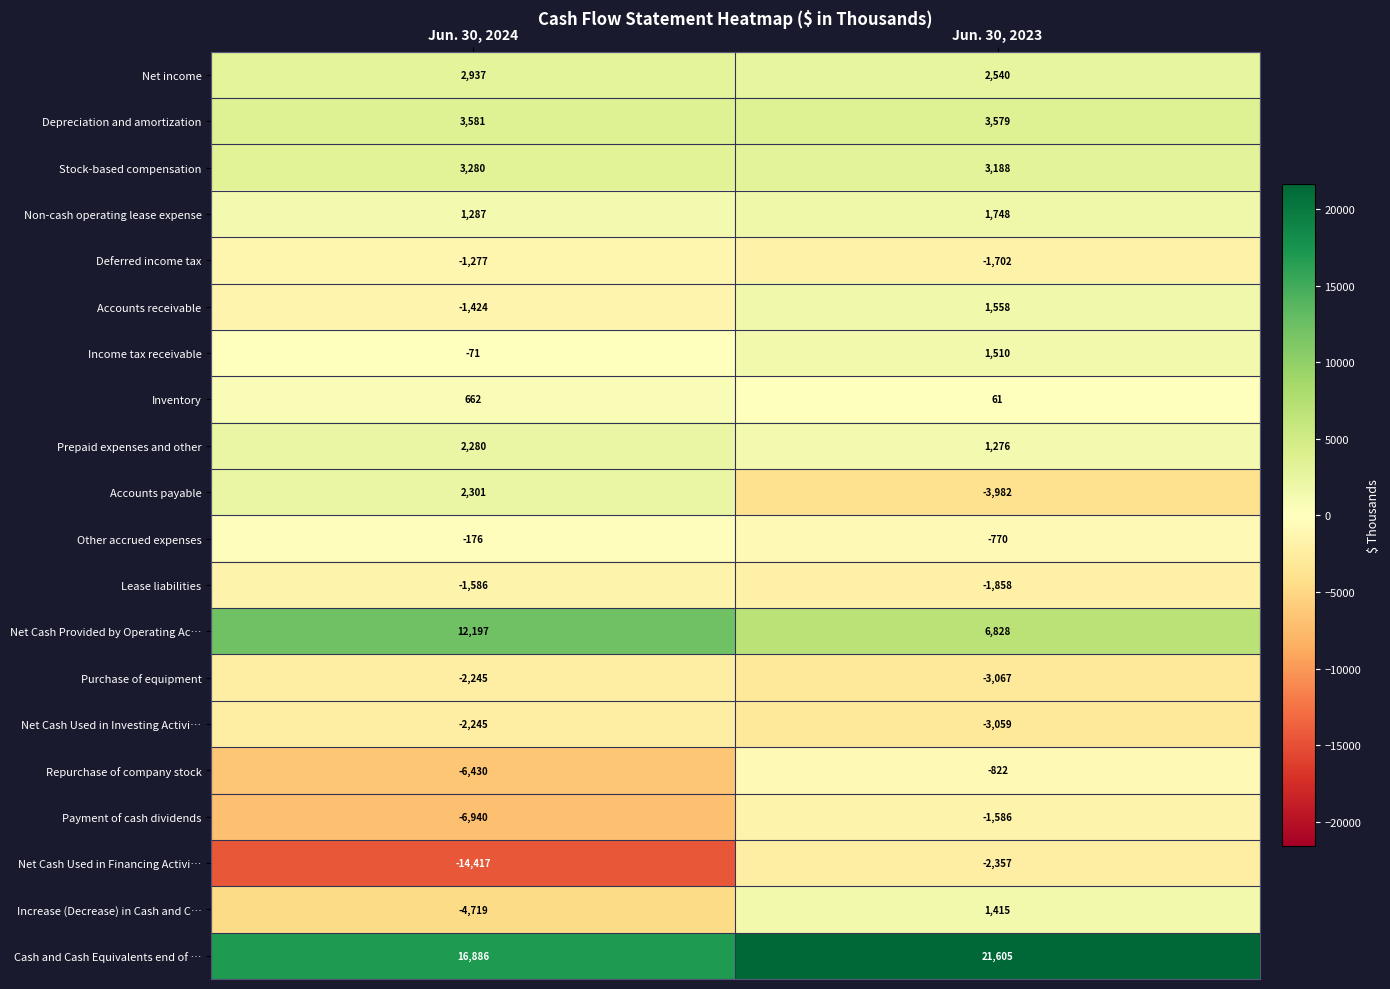

What is the maximum value for Net Cash Provided by Operating Ac…?

12197